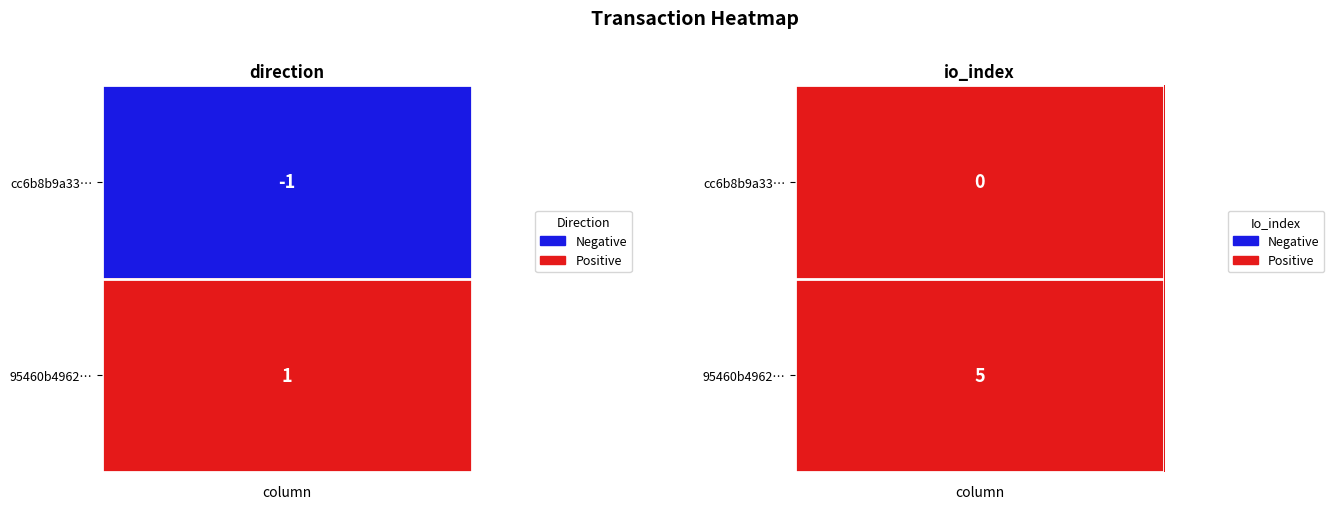

At which label does 95460b49622cf693953a15a3341262d20e6885e reach its minimum?

direction